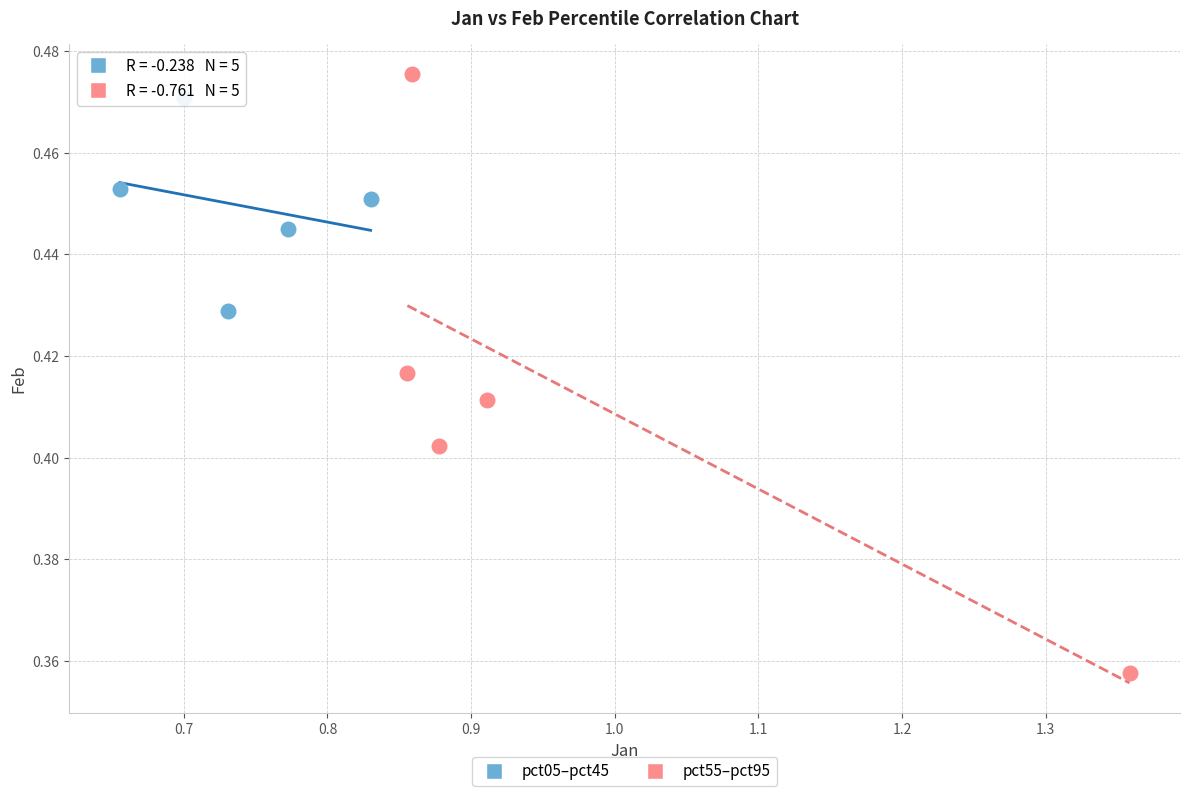

Which series reaches the minimum Y coordinate?

pct55–pct95